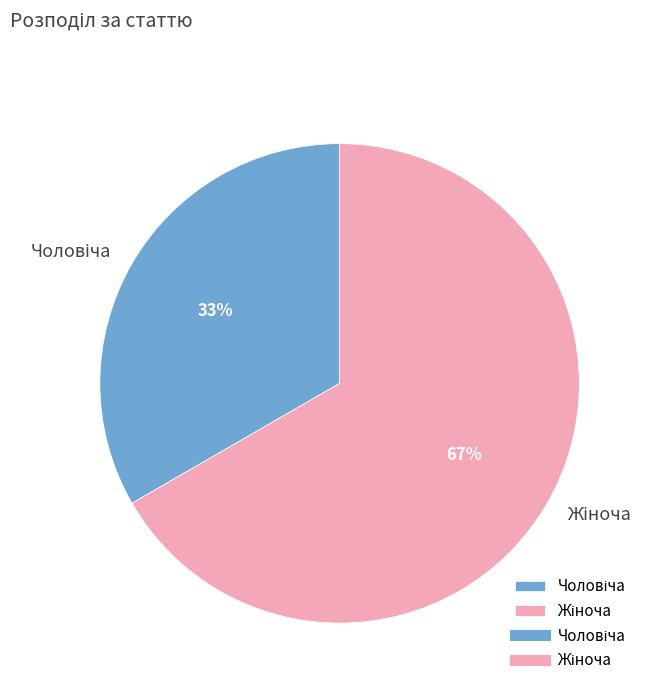

Does any single category account for the majority?

Yes